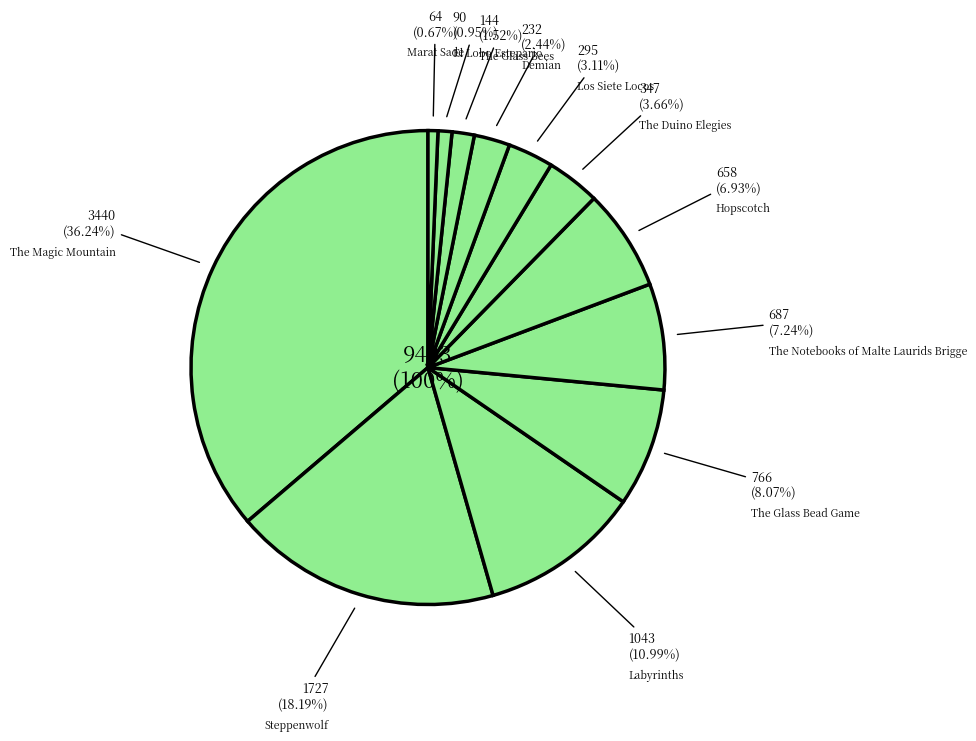

What is the ratio of the value at Marat Sade to the value at The Notebooks of Malte Laurids Brigge?

0.1